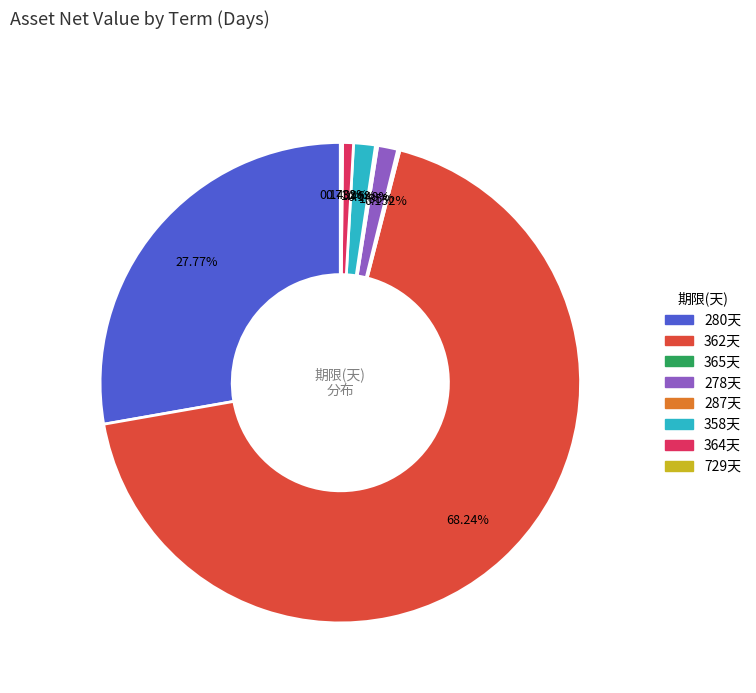

Is there any slice that represents more than half of the pie?

Yes